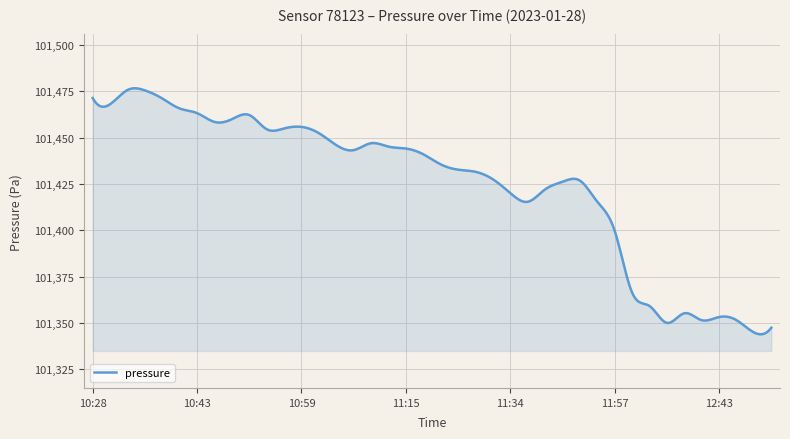

What is the smallest value displayed?

101343.8